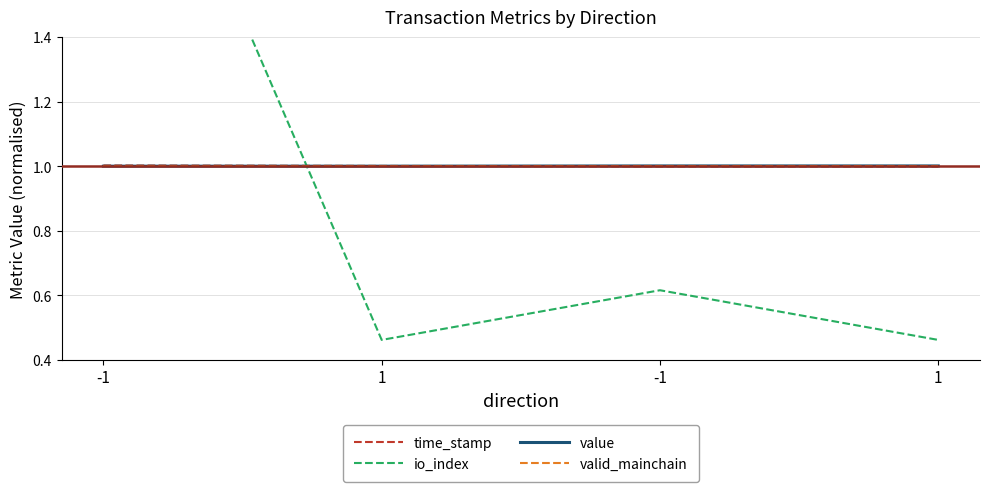

Does the chart have visible grid lines?

Yes